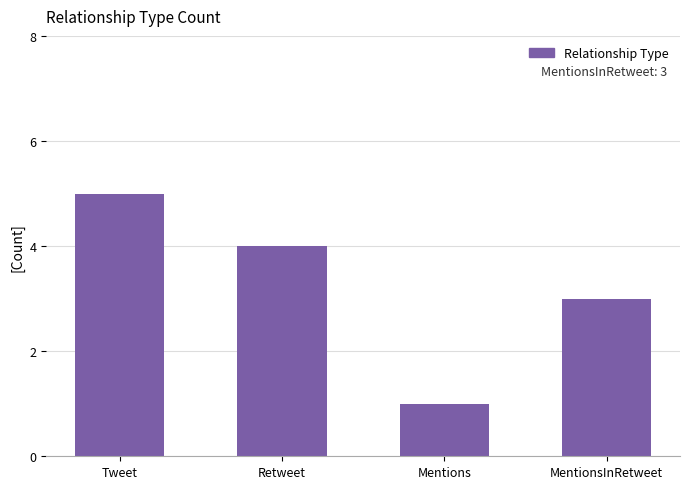

What is the label of the 3rd bar from the right?

Retweet